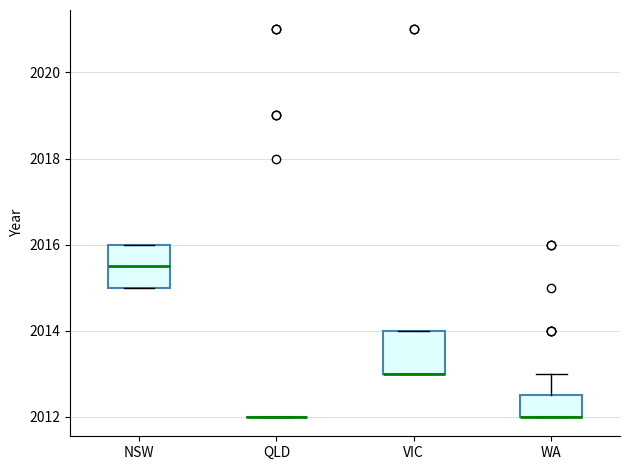

Reading left to right, transcribe this box plot: for each box, give where its median line is, the range the box spans, and where its two whiskers end, as read against the y-axis. The values are not printed on the chart, so give them approximately, as read against the axis.

NSW: median 2015.6, box 2015.0 to 2016.0, whiskers 2015.0 to 2016.0
QLD: box collapsed to a line at 2012.0, whiskers 2012.0 to 2012.0
VIC: median 2013.0 (drawn on the box's lower edge), box 2013.0 to 2014.0, whiskers 2013.0 to 2014.0
WA: median 2012.0 (drawn on the box's lower edge), box 2012.0 to 2012.6, whiskers 2012.0 to 2013.0